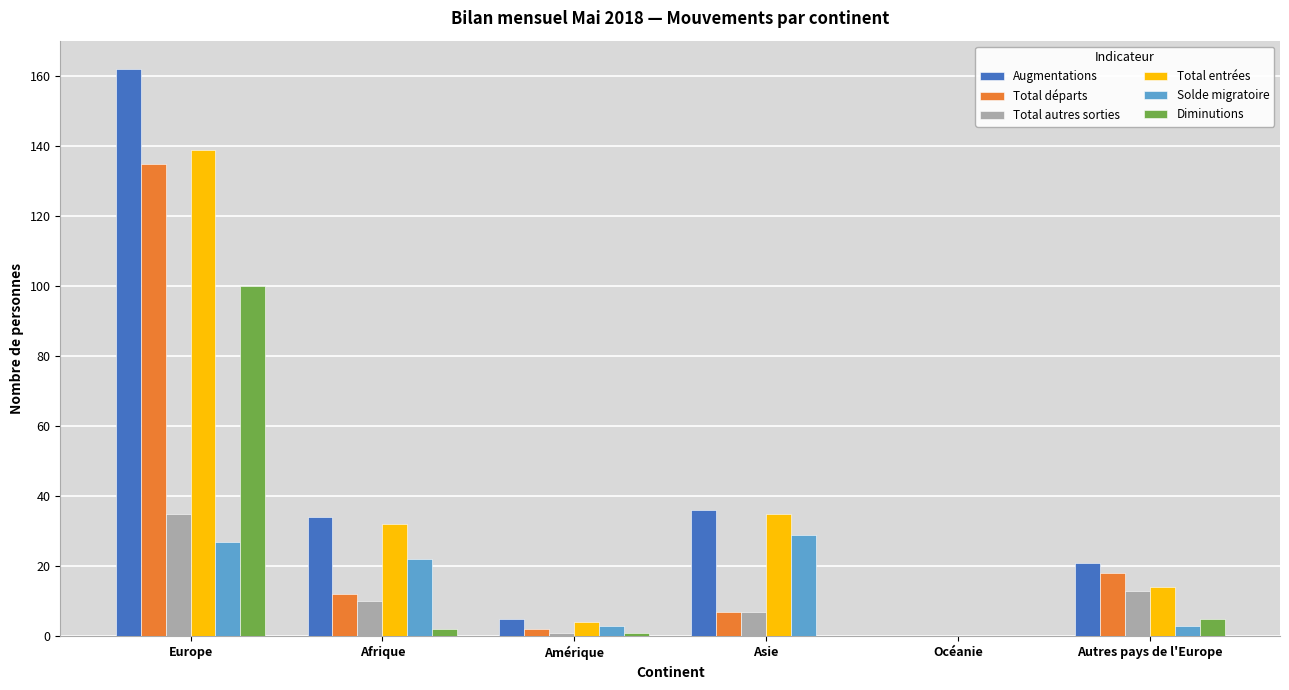

How many distinct data groups are displayed?

6